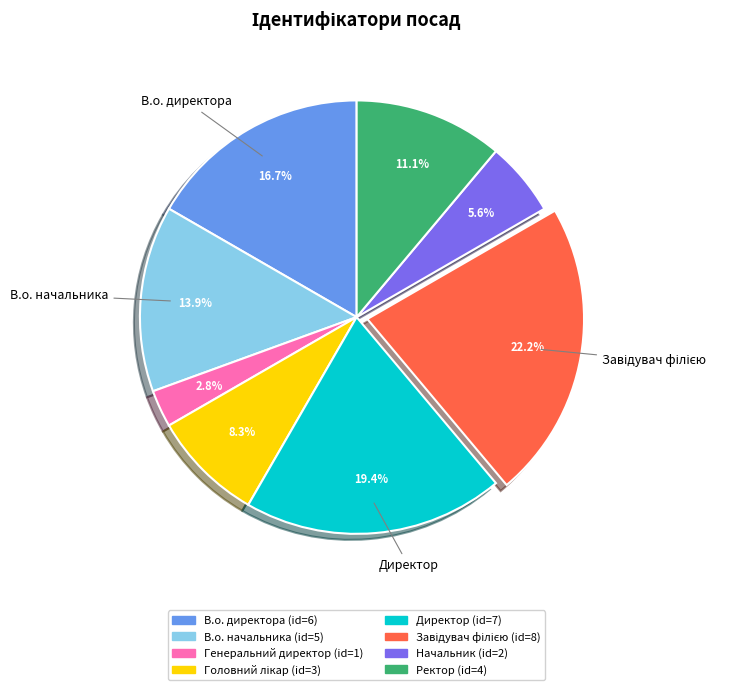

Is there a majority slice in this chart?

No